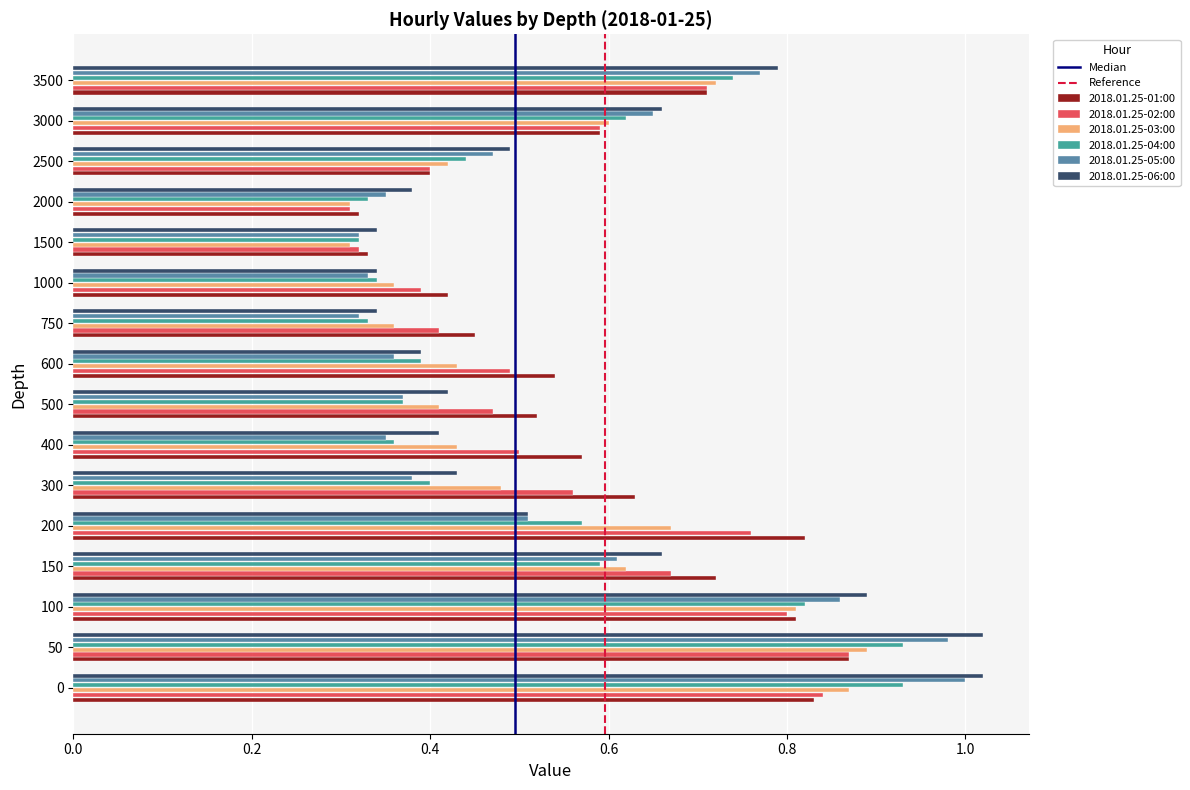

What is the sum of all 2018.01.25-03:00 values?

8.7